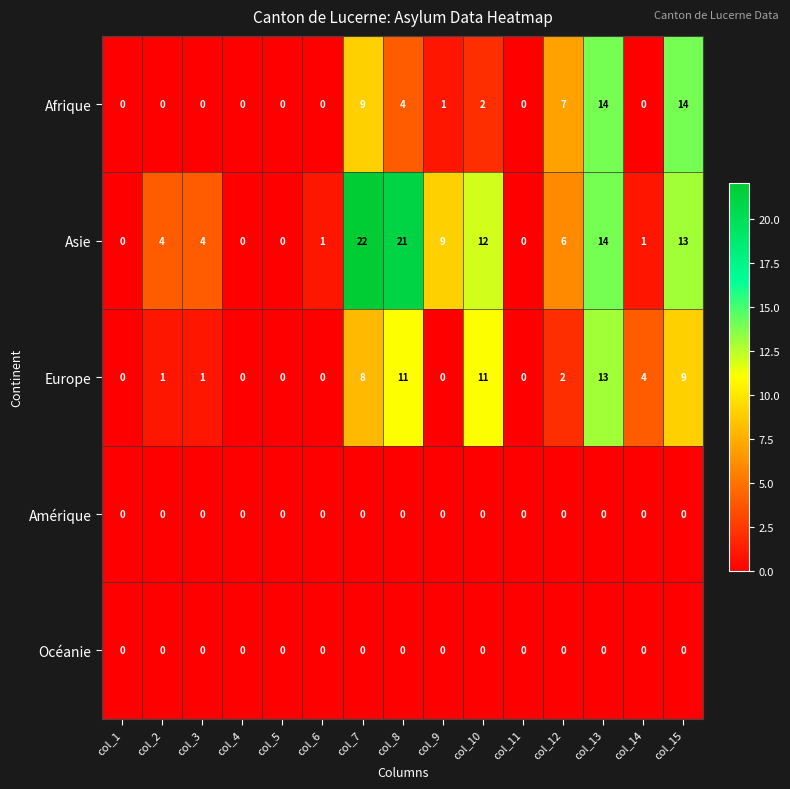

At which category is the sum across all series the highest?

col_13